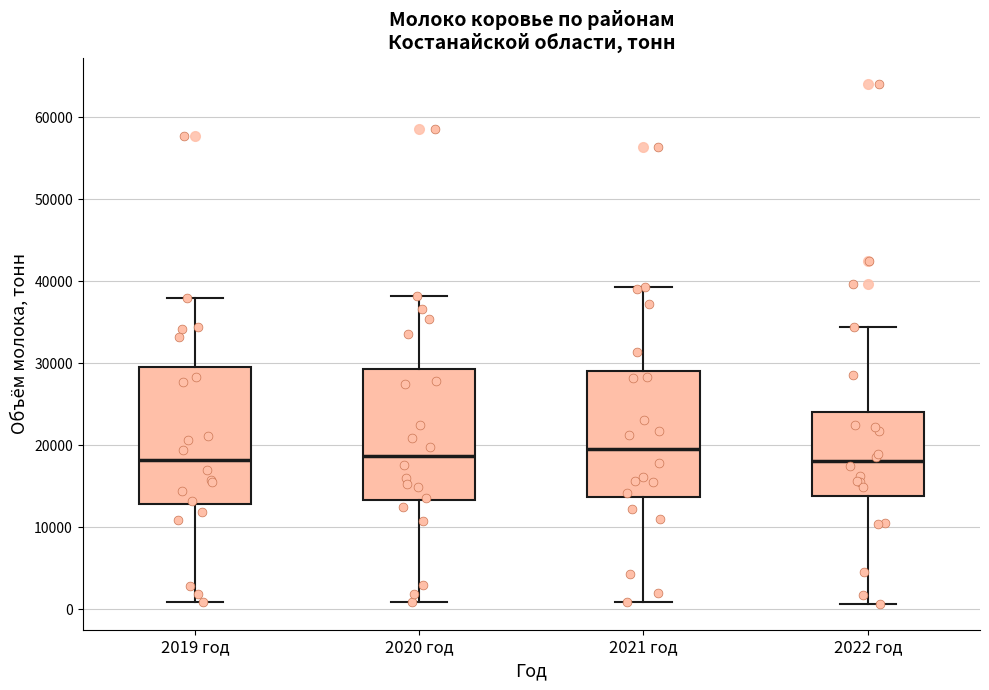

Reading left to right, transcribe this box plot: for each box, give where its median line is, the range the box spans, and where its two whiskers end, as read against the y-axis. The values are not printed on the chart, so give them approximately, as read against the axis.

2019 год: median 18000, box 13000 to 30000, whiskers 1000 to 38000
2020 год: median 19000, box 13000 to 29000, whiskers 1000 to 38000
2021 год: median 20000, box 14000 to 29000, whiskers 1000 to 39000
2022 год: median 18000, box 14000 to 24000, whiskers 1000 to 34000